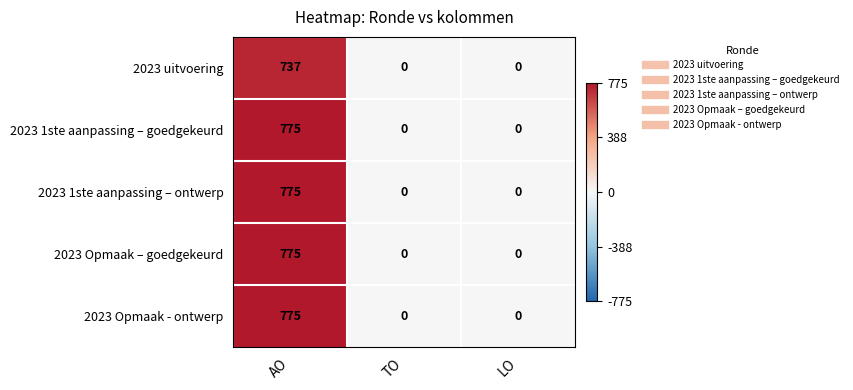

How many distinct data groups are displayed?

5